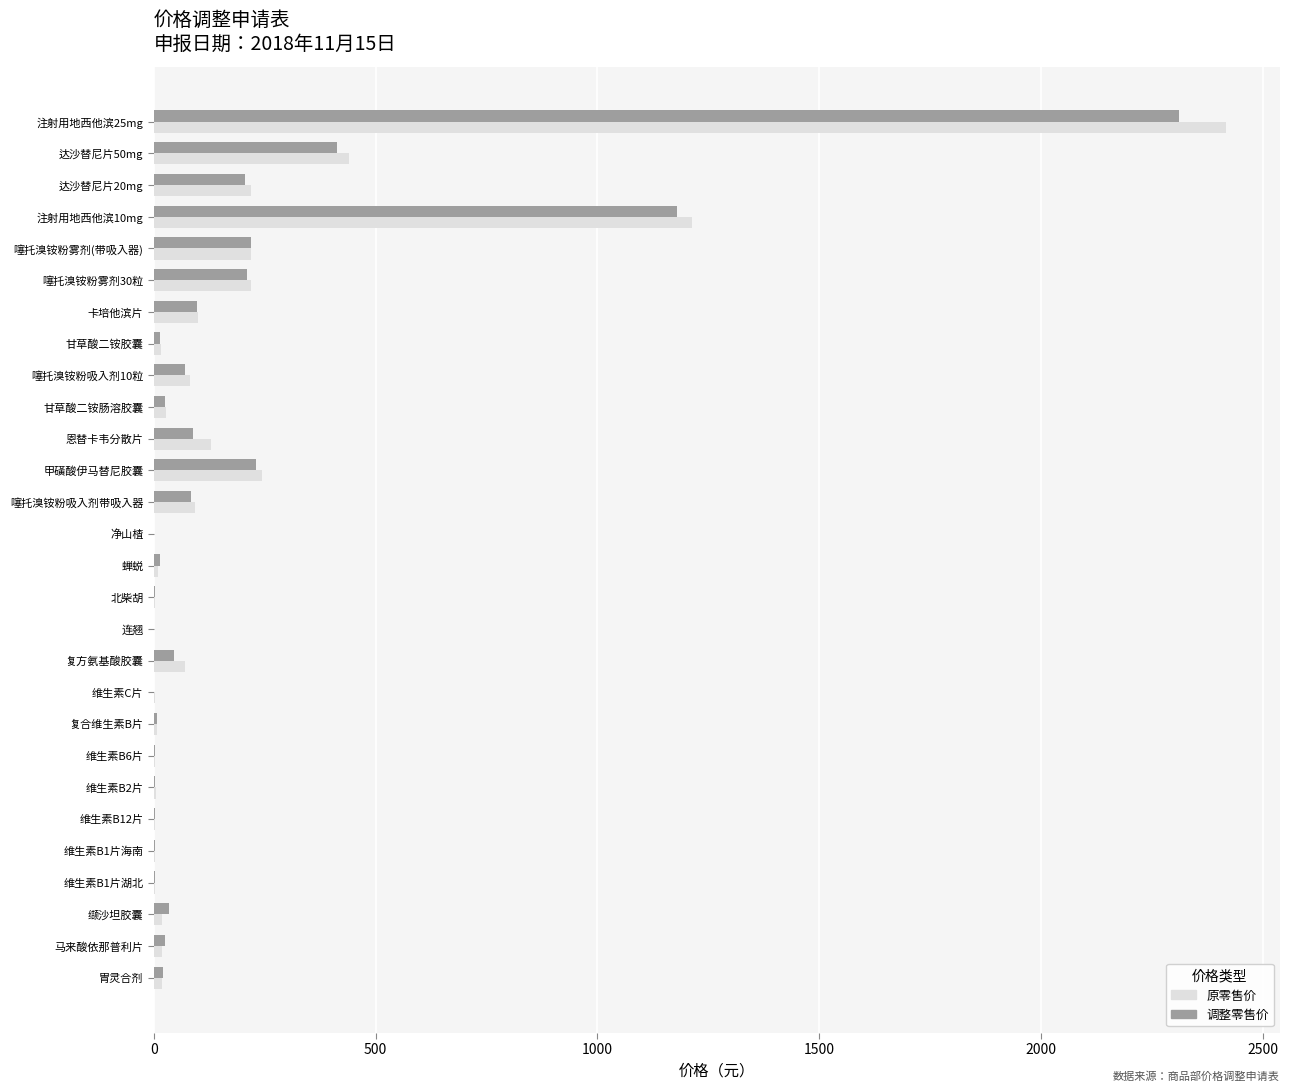

Which series has the largest range (max minus min)?

原零售价